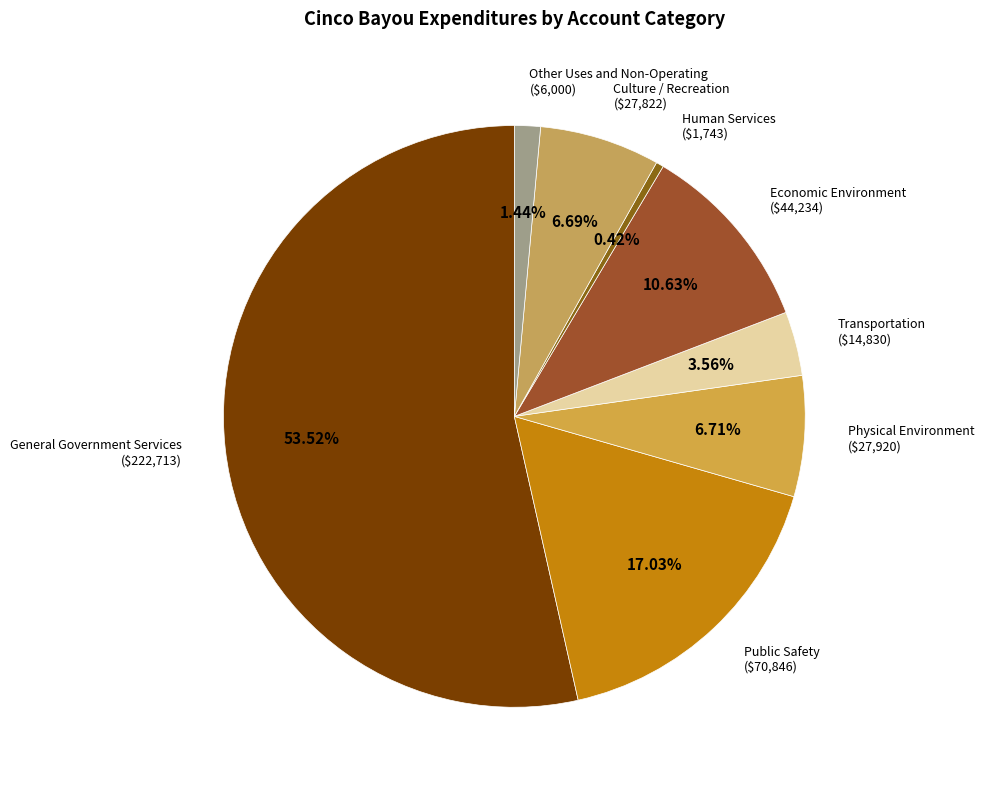

What is the ratio of the value at Public Safety to the value at Culture / Recreation?

2.5